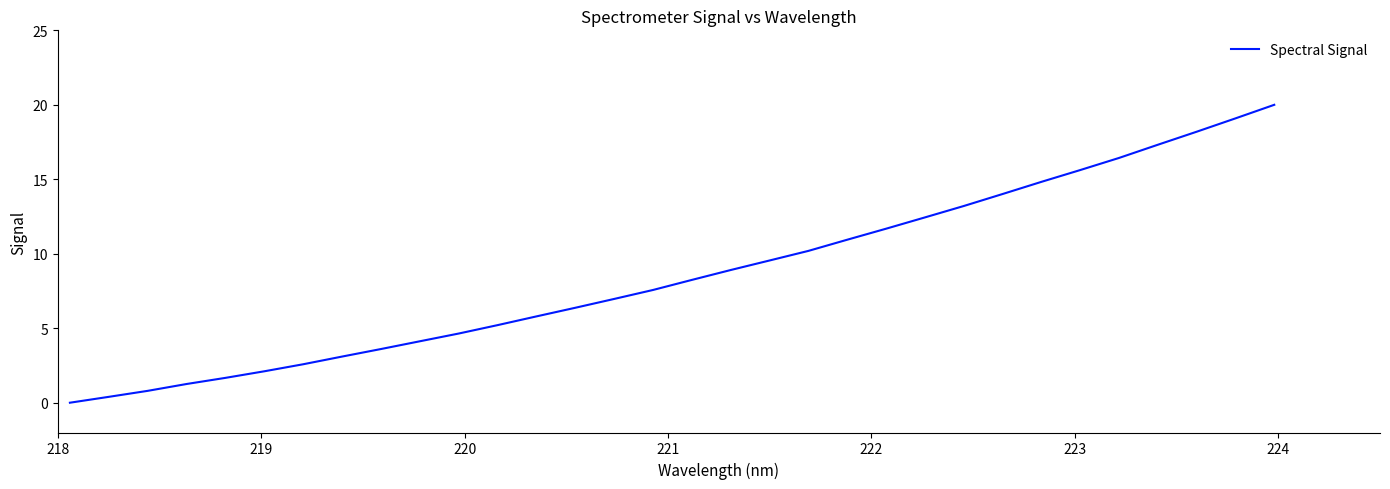

Count the number of data series in this chart.

1